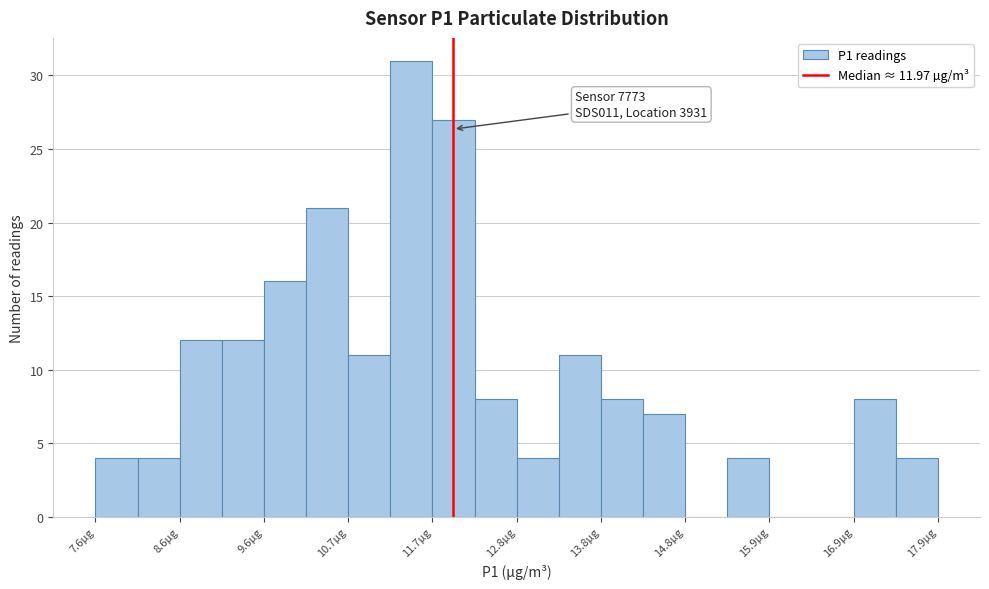

Read against the x-axis, roughly where is the centre of the tallest bar?

11.4